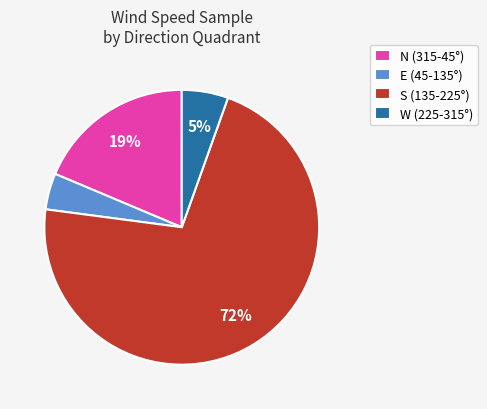

True or false: E (45-135°) accounts for 4% of the total.

True